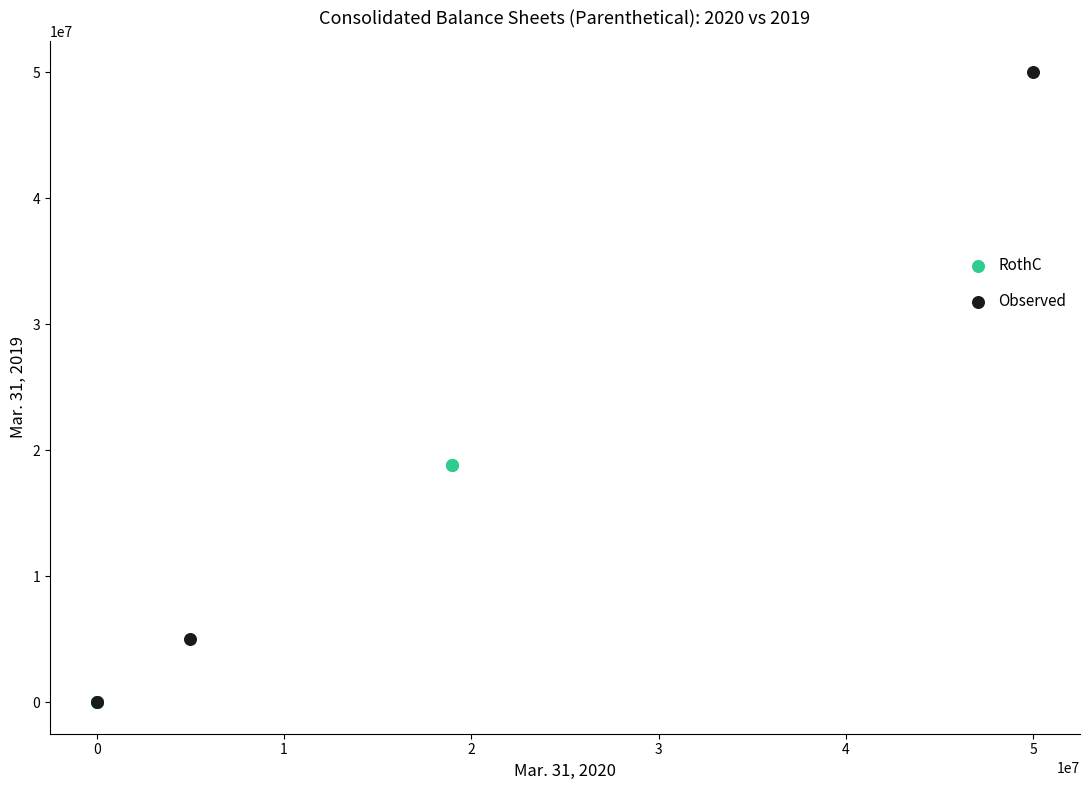

Which series has the largest Y range (max minus min)?

Observed